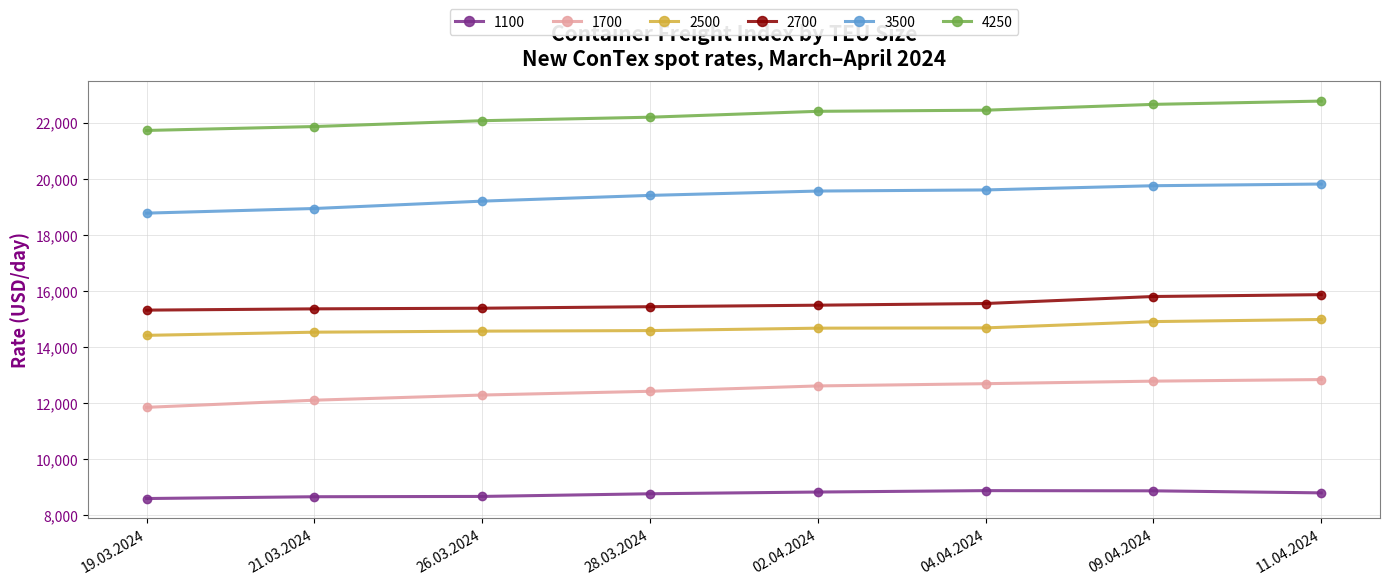

The value of 2500 at 09.04.2024 is 26786. True or false?

False